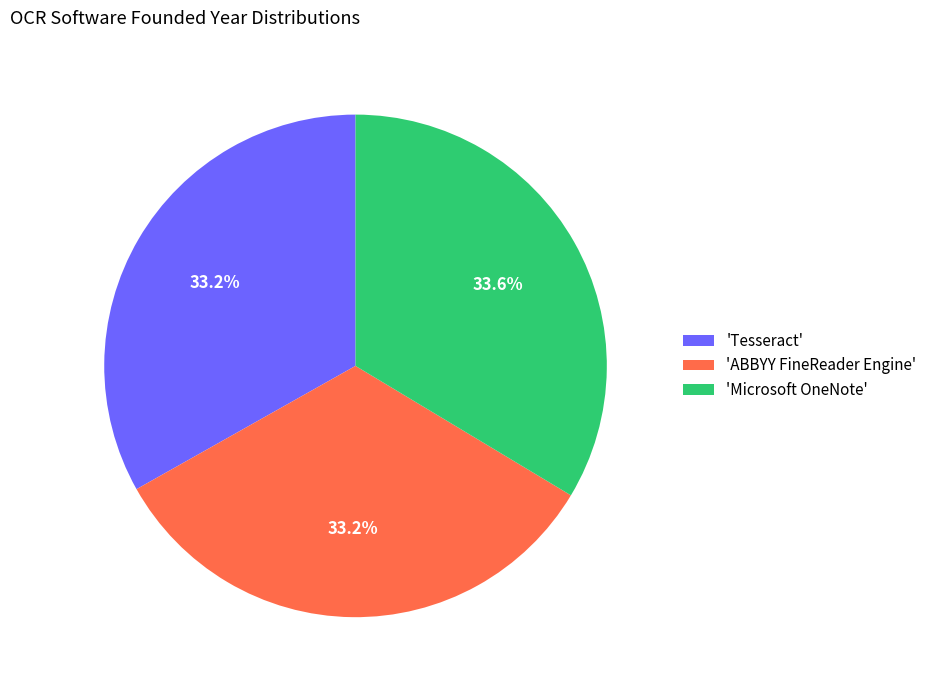

How much of the chart is everything except 'ABBYY FineReader Engine'?

66.8%